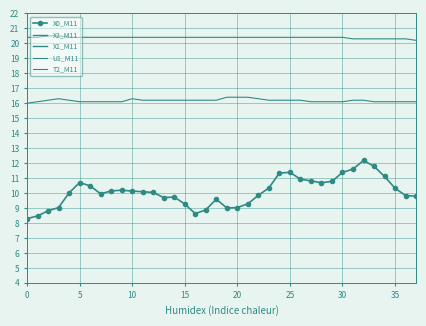

True or false: U1_M11 and T2_M11 cross at least once.

False